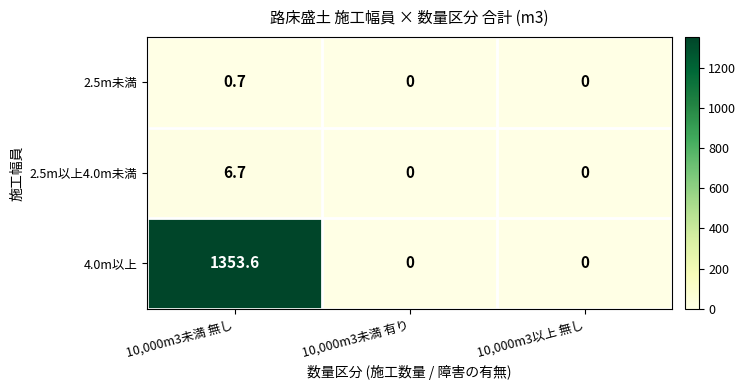

The value of 2.5m以上4.0m未満 at 10,000m3未満 有り is 0.0. True or false?

True